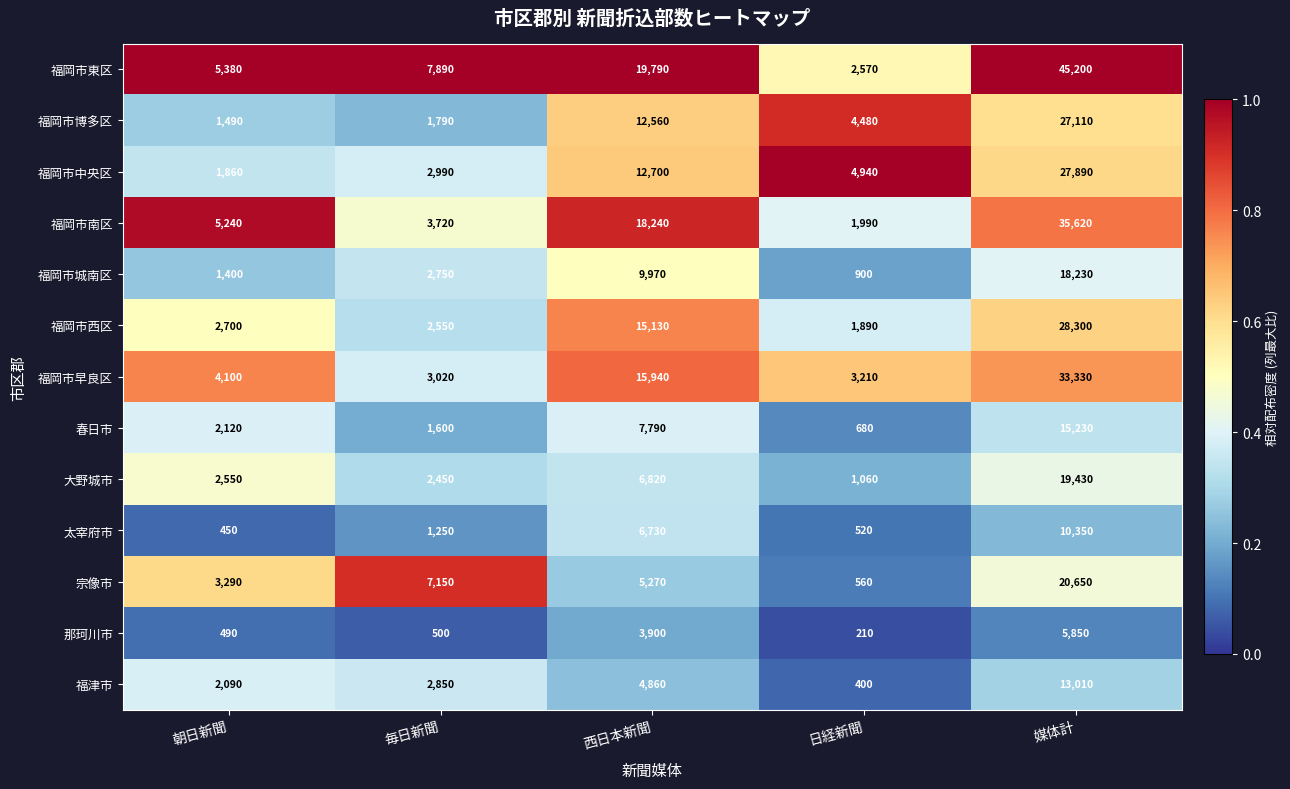

What is the difference between the 福岡市西区 values at 媒体計 and 毎日新聞?

25750